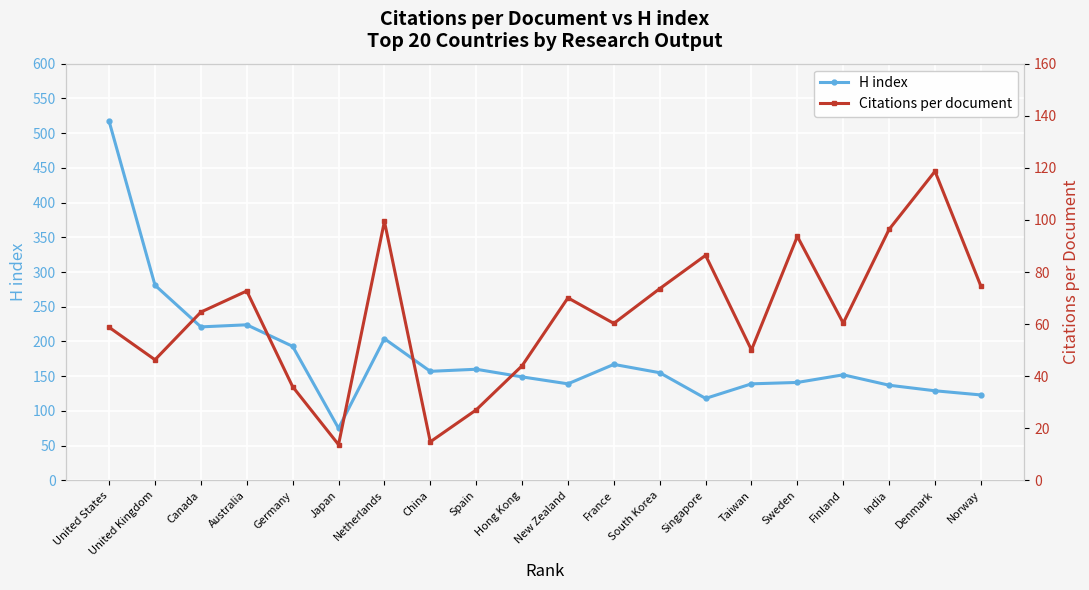

Reading left to right, transcribe all the data shown in this chart.

H index: 517.0	281.0	221.0	224.0	193.0	75.0	204.0	157.0	160.0	149.0	139.0	167.0	155.0	118.0	139.0	141.0	152.0	137.0	129.0	123.0
Citations per document: 58.8	46.3	64.6	72.7	36.0	13.7	99.5	14.8	27.1	44.0	70.1	60.3	73.6	86.4	50.1	93.7	60.4	96.4	118.7	74.6